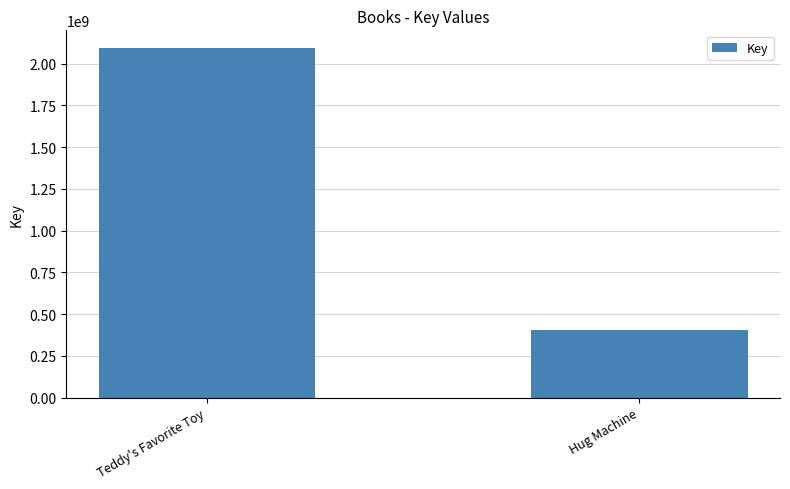

Rank the categories by value from lowest to highest.

Hug Machine, Teddy's Favorite Toy